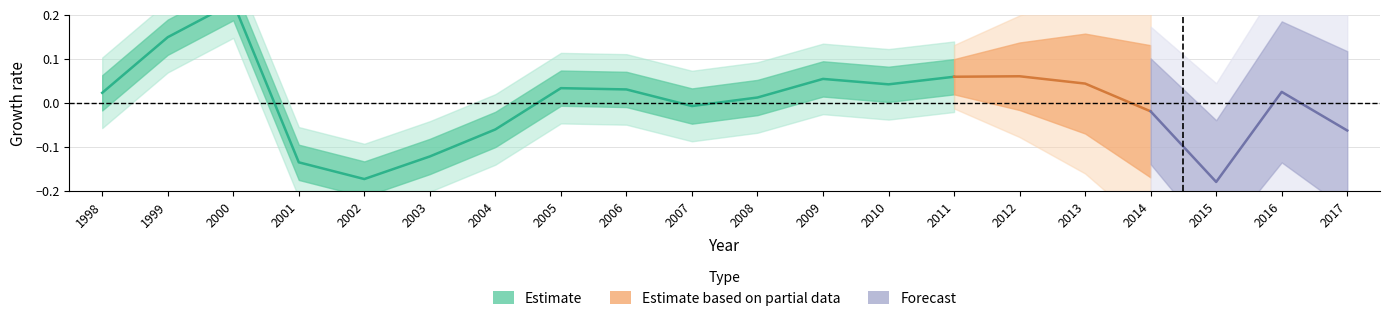

Is this an area chart (filled region under the line)?

No